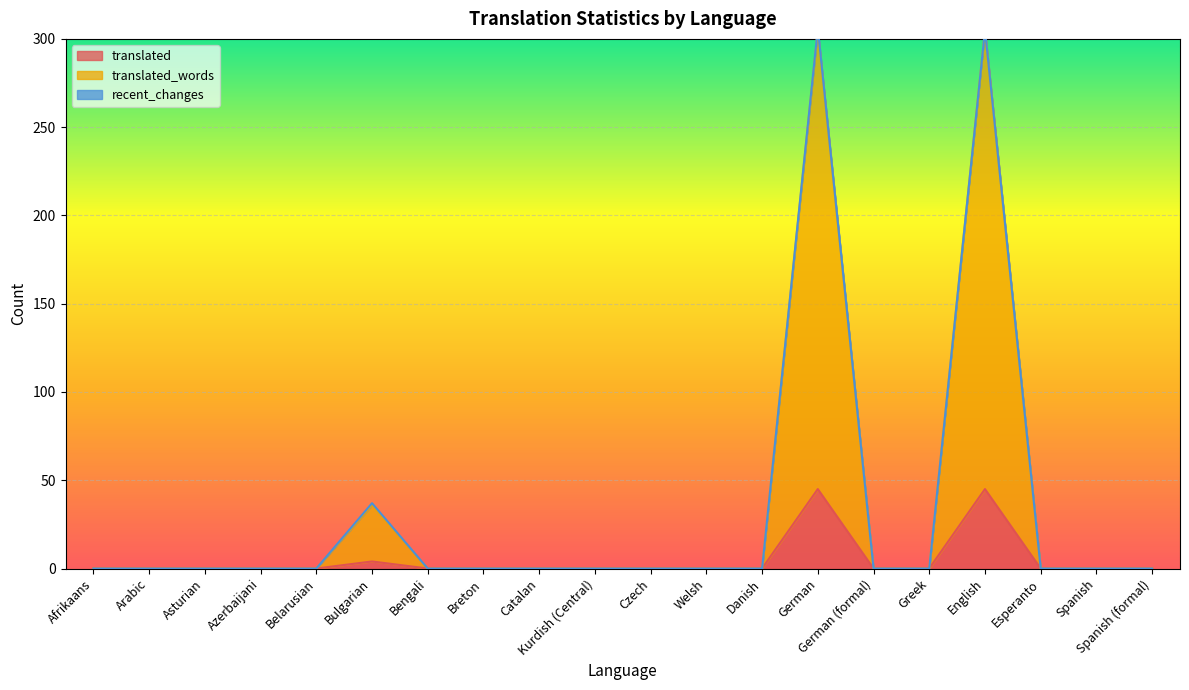

What is the difference between the translated_words values at German and Asturian?

306